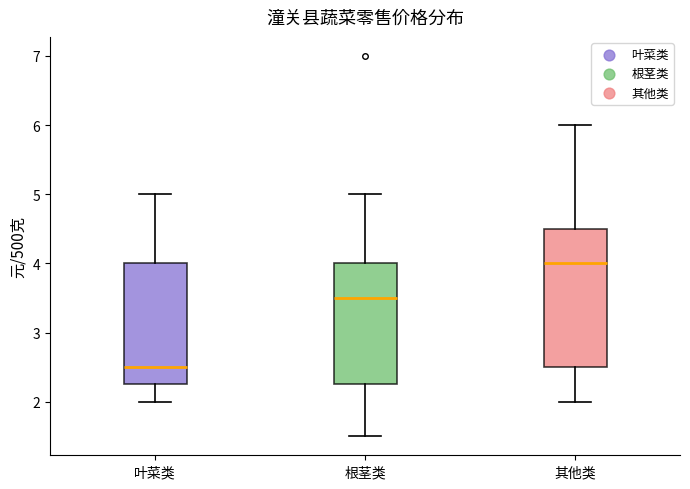

Where is the upper edge of the box for 叶菜类 on the y-axis? The values are not printed on the chart, so give them approximately, as read against the axis.

4.0